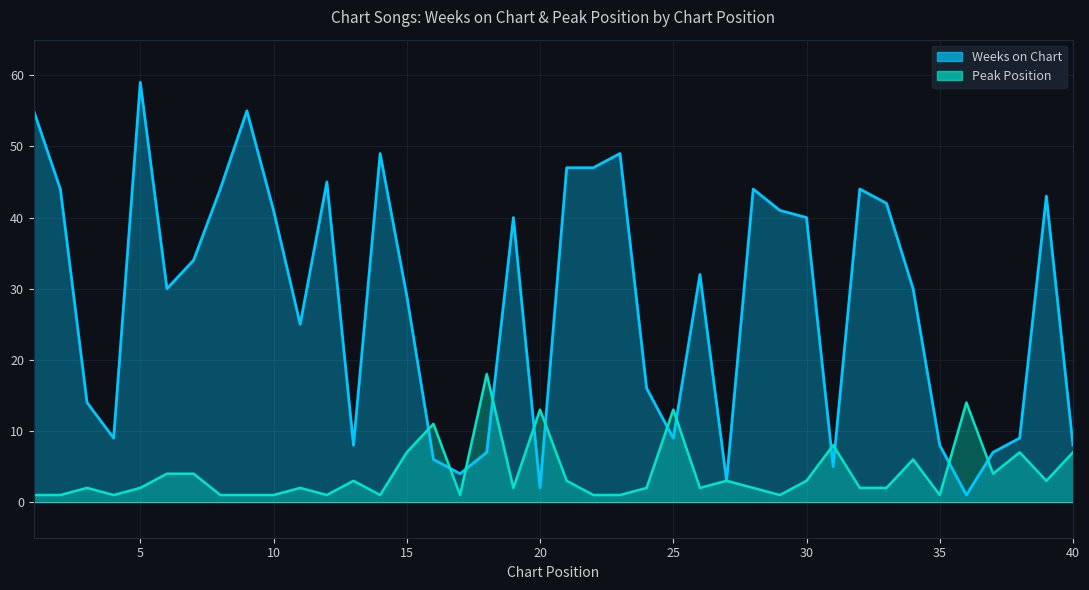

How many values in the Weeks on Chart series exceed 32?

19